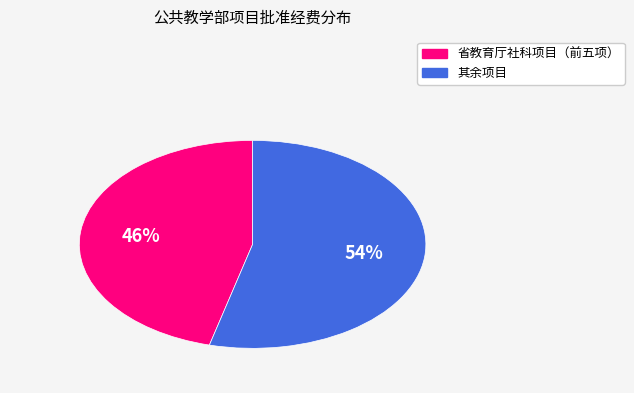

Is there any slice that represents more than half of the pie?

Yes